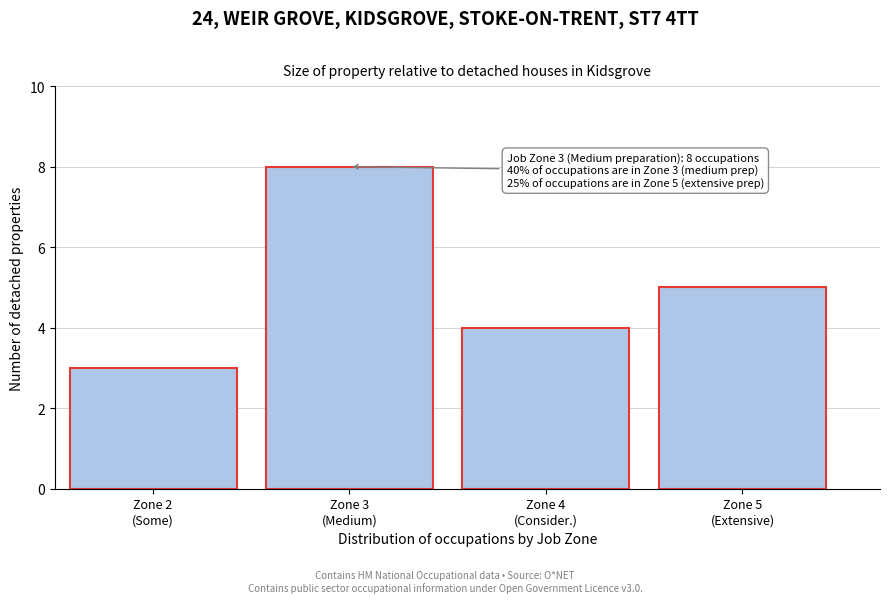

Reading left to right, list all the values displayed in this chart.

3	8	4	5